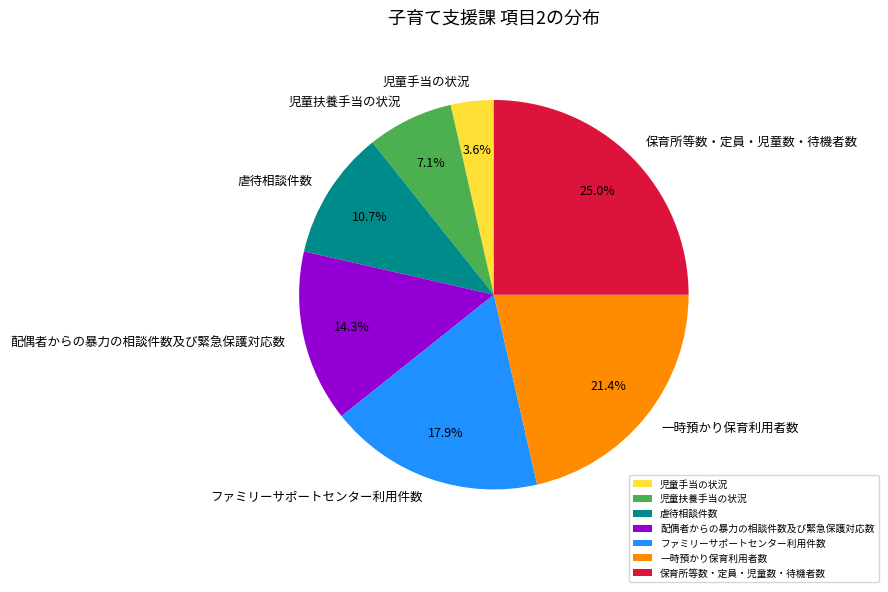

Count the number of slices in the pie.

7